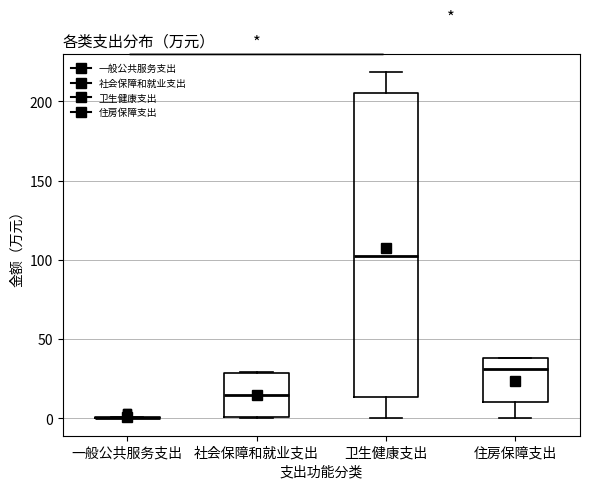

Where is the lower edge of the box for 社会保障和就业支出 on the y-axis? The values are not printed on the chart, so give them approximately, as read against the axis.

0